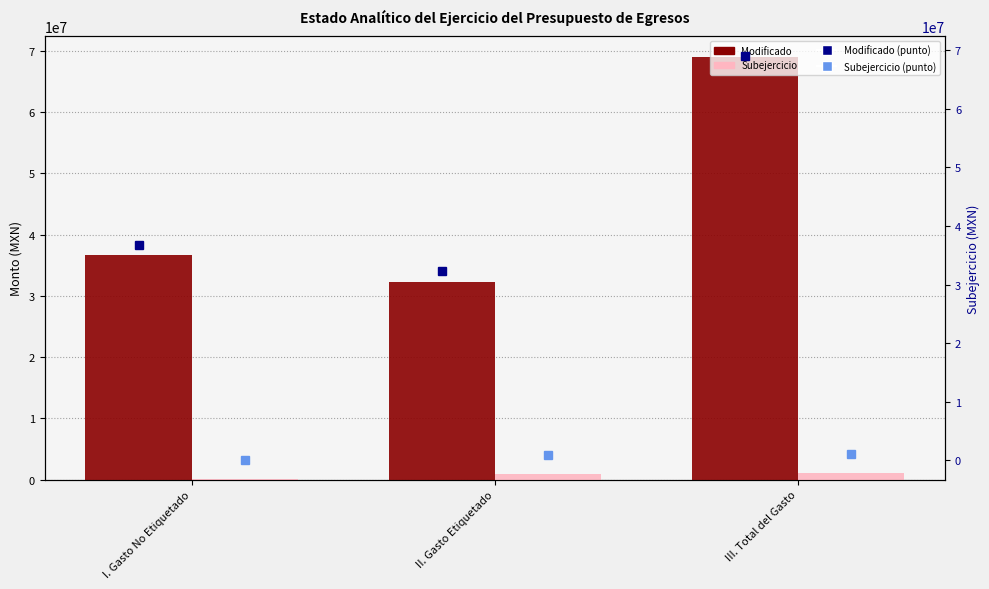

What is the label of the 1st bar from the right?

III. Total del Gasto